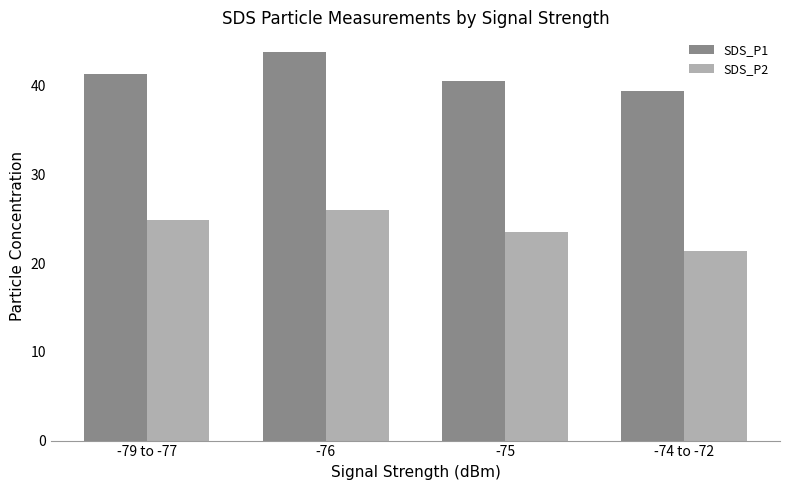

Is it true that SDS_P2 equals 16.1 at -79 to -77?

False